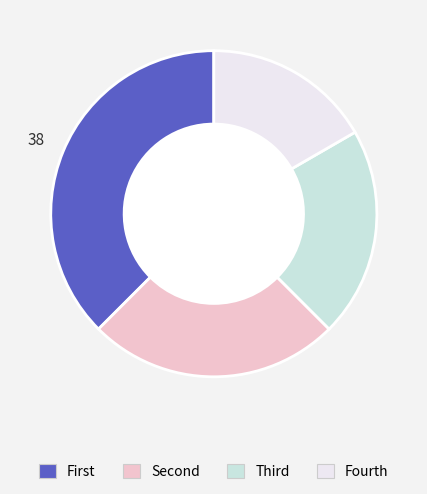

Rank the categories by value from highest to lowest.

First, Second, Third, Fourth